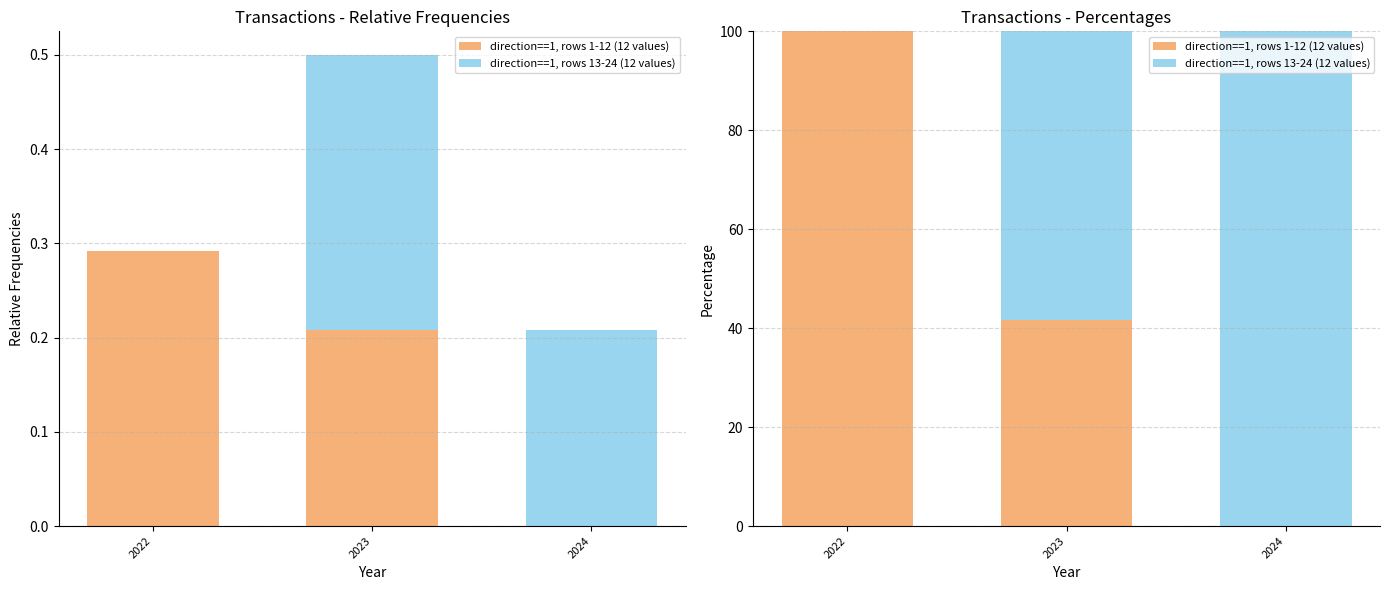

The value of direction==1, rows 1-12 (12 values) at 2023 is 41.7. True or false?

True